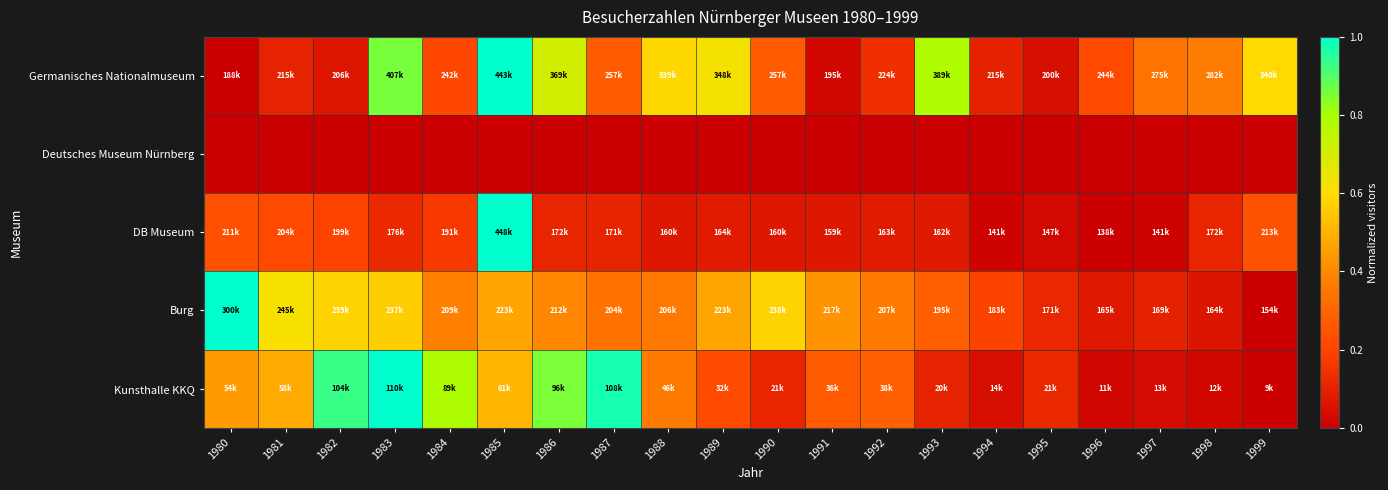

Reading left to right, transcribe all the data shown in this chart.

Germanisches Nationalmuseum: 1980=0.0	1981=0.1	1982=0.1	1983=0.9	1984=0.2	1985=1.0	1986=0.7	1987=0.3	1988=0.6	1989=0.6	1990=0.3	1991=0.0	1992=0.1	1993=0.8	1994=0.1	1995=0.0	1996=0.2	1997=0.3	1998=0.4	1999=0.6
Deutsches Museum Nürnberg: 1980=0.0	1981=0.0	1982=0.0	1983=0.0	1984=0.0	1985=0.0	1986=0.0	1987=0.0	1988=0.0	1989=0.0	1990=0.0	1991=0.0	1992=0.0	1993=0.0	1994=0.0	1995=0.0	1996=0.0	1997=0.0	1998=0.0	1999=0.0
DB Museum: 1980=0.2	1981=0.2	1982=0.2	1983=0.1	1984=0.2	1985=1.0	1986=0.1	1987=0.1	1988=0.1	1989=0.1	1990=0.1	1991=0.1	1992=0.1	1993=0.1	1994=0.0	1995=0.0	1996=0.0	1997=0.0	1998=0.1	1999=0.2
Burg: 1980=1.0	1981=0.6	1982=0.6	1983=0.6	1984=0.4	1985=0.5	1986=0.4	1987=0.3	1988=0.4	1989=0.5	1990=0.6	1991=0.4	1992=0.4	1993=0.3	1994=0.2	1995=0.1	1996=0.1	1997=0.1	1998=0.1	1999=0.0
Kunsthalle KKQ: 1980=0.4	1981=0.5	1982=0.9	1983=1.0	1984=0.8	1985=0.5	1986=0.9	1987=1.0	1988=0.4	1989=0.2	1990=0.1	1991=0.3	1992=0.3	1993=0.1	1994=0.0	1995=0.1	1996=0.0	1997=0.0	1998=0.0	1999=0.0